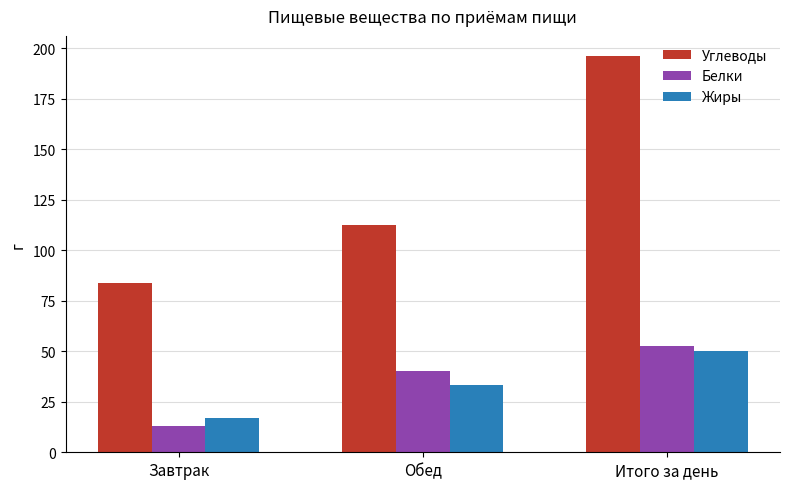

At how many categories does at least one series exceed 70?

3